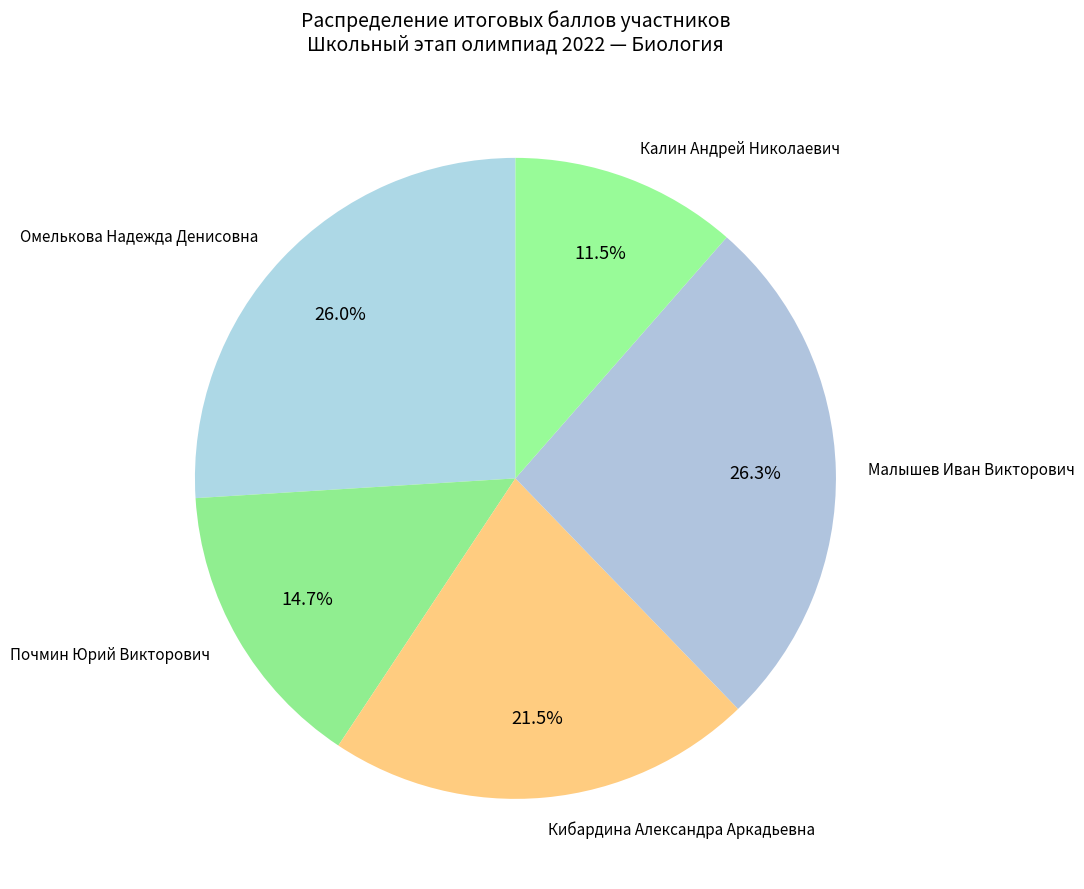

Approximately how many times larger is the value at Малышев Иван Викторович compared to Кибардина Александра Аркадьевна?

1.2